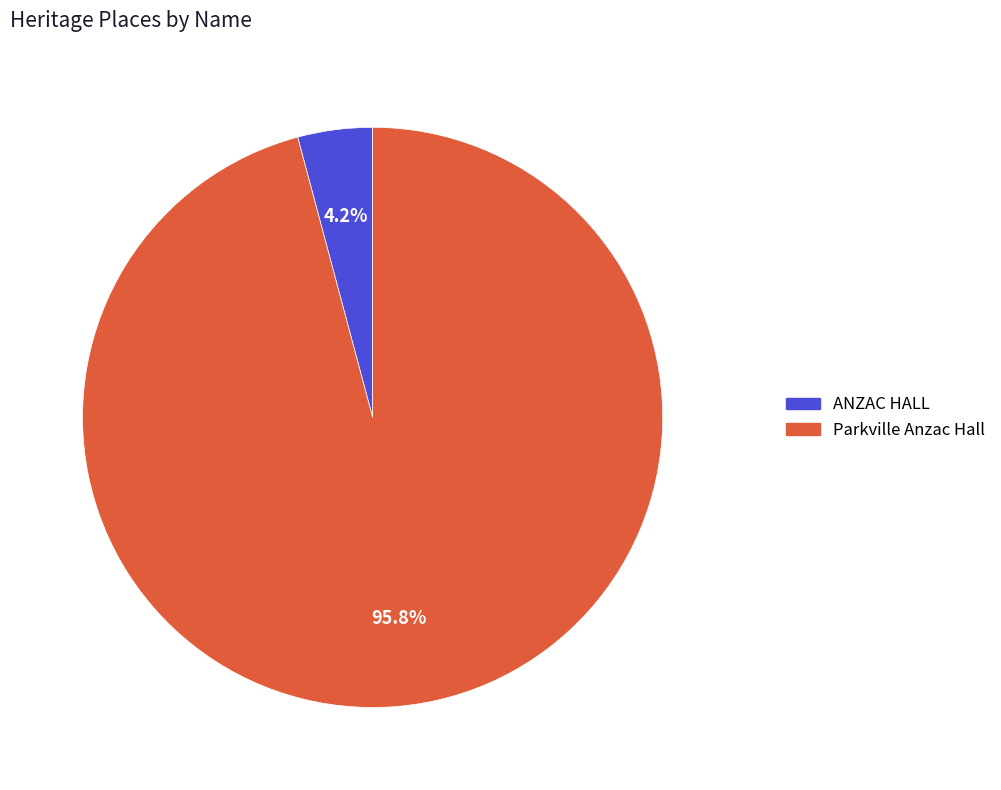

To the nearest percent, what is the combined percentage of ANZAC HALL and Parkville Anzac Hall?

100%